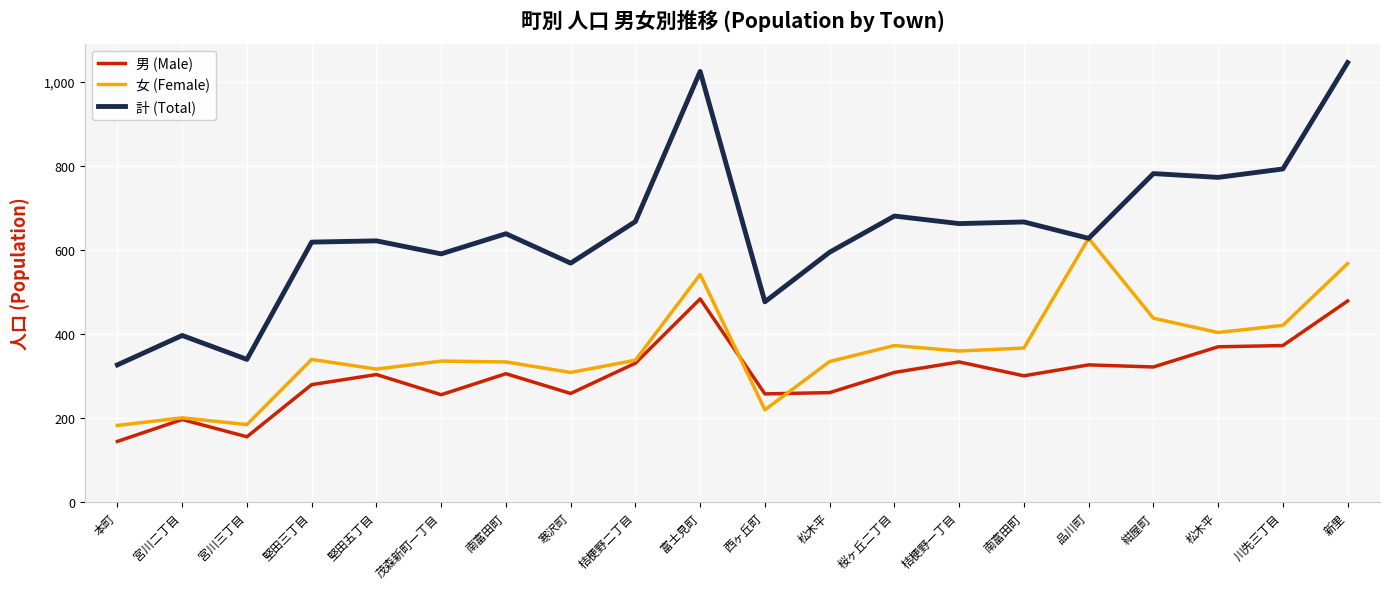

What are all the series names shown in the legend?

男 (Male), 女 (Female), 計 (Total)